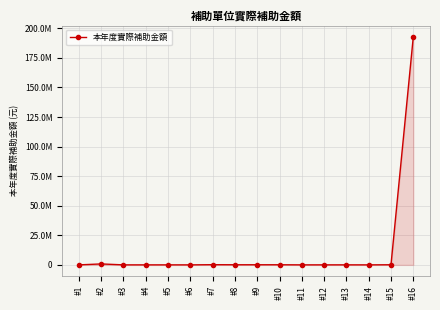

Reading left to right, list all the values displayed in this chart.

#1=5000	#2=800000	#3=5000	#4=5000	#5=5000	#6=5000	#7=160000	#8=100000	#9=100000	#10=100000	#11=5000	#12=15000	#13=20000	#14=5000	#15=100000	#16=192738000